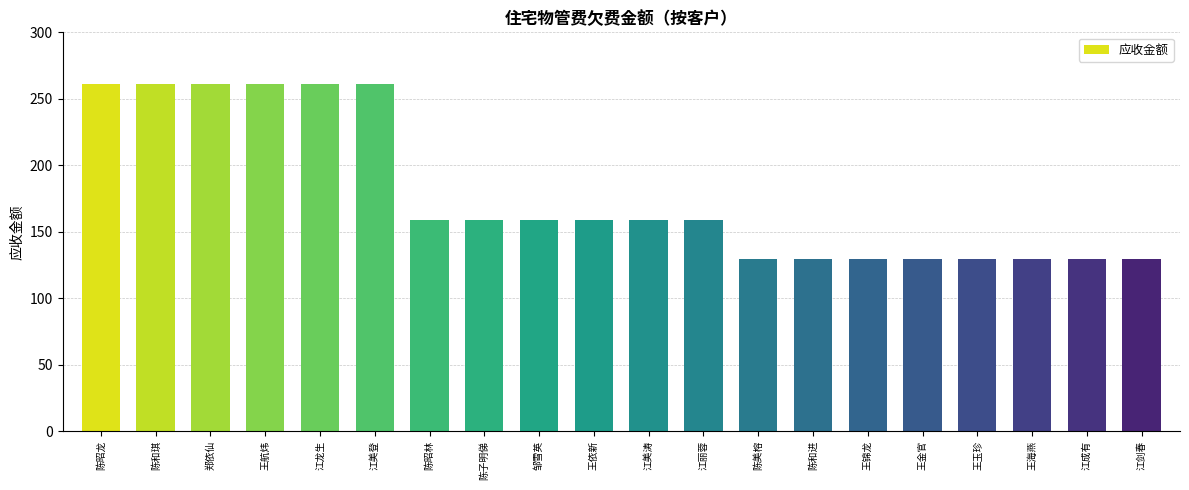

What is the approximate value at 王依新?

158.6